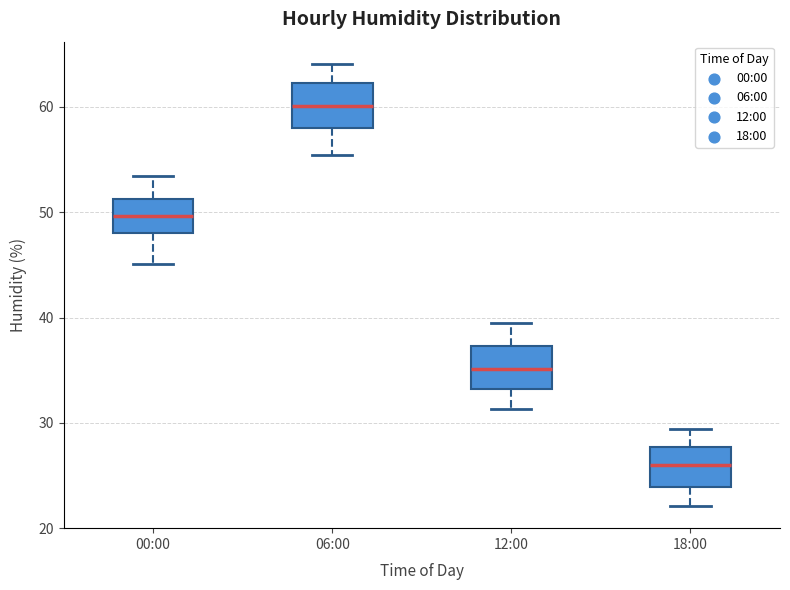

Which box's median line is the highest?

06:00